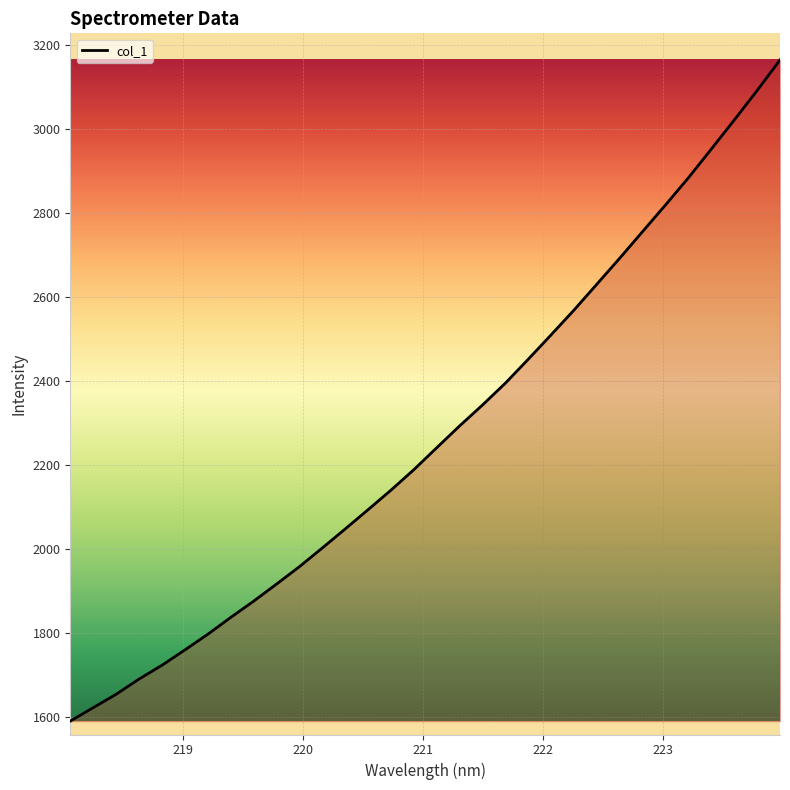

What is the maximum value shown in the chart?

3164.9